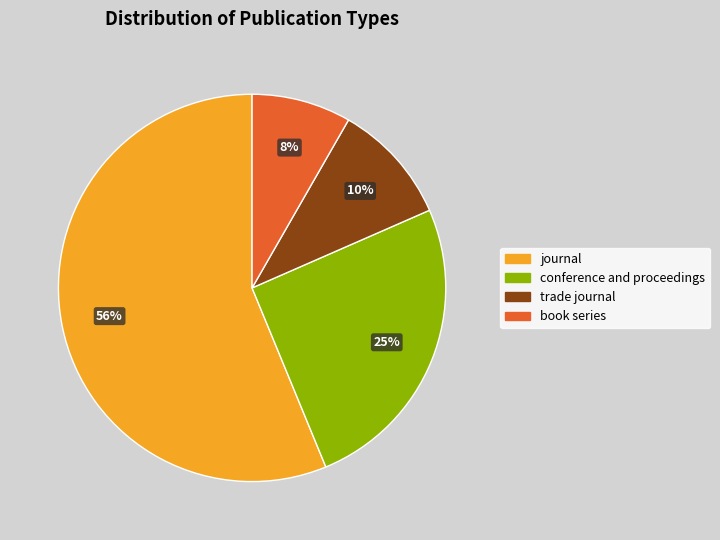

How many segments does this pie chart have?

4